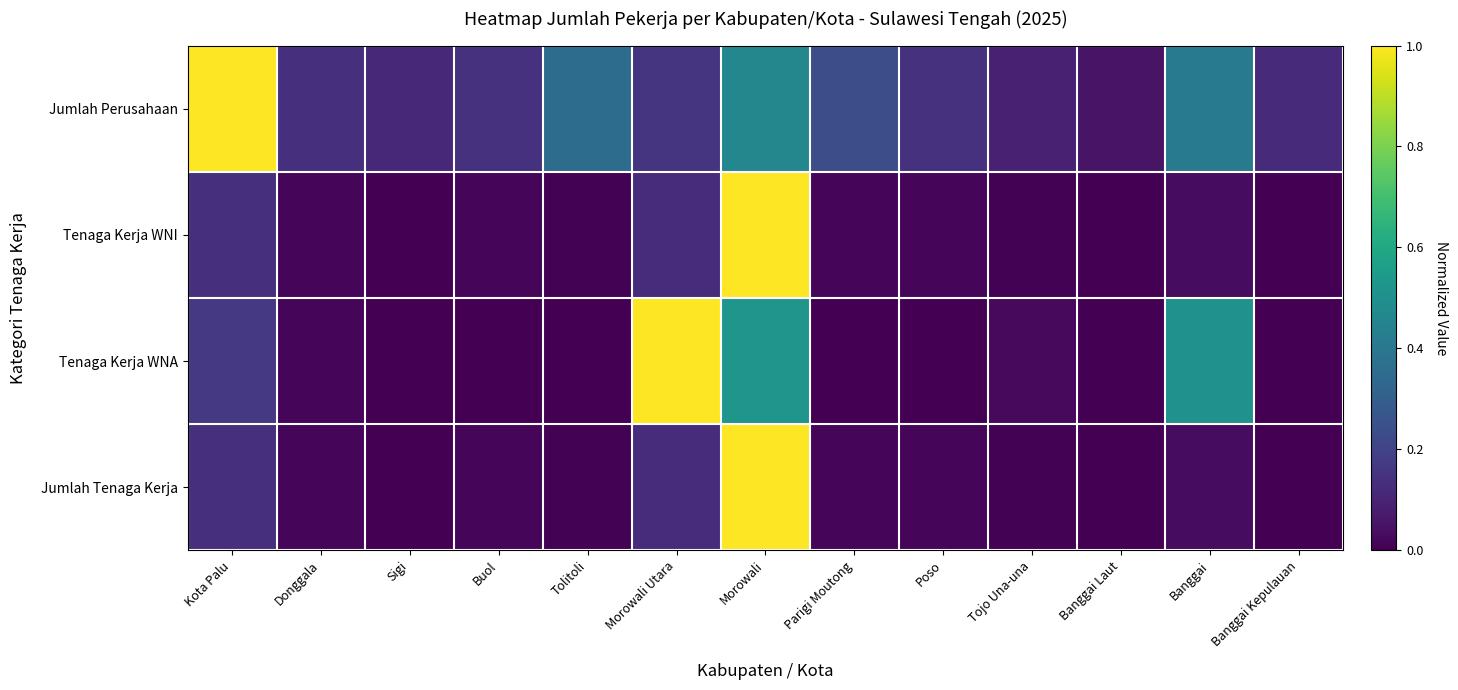

At which category does the chart reach its minimum across all series?

Sigi